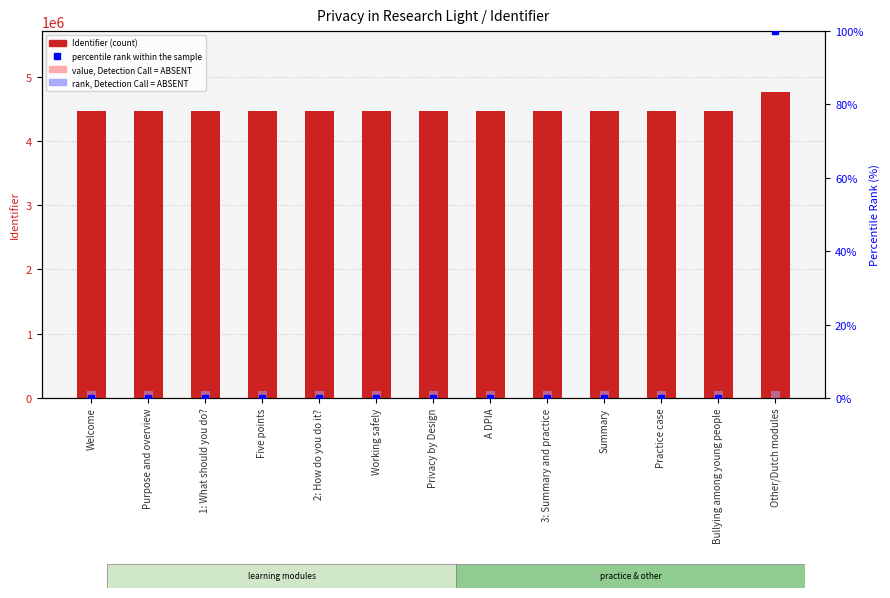

How many values in the percentile rank within the sample series exceed 0?

12